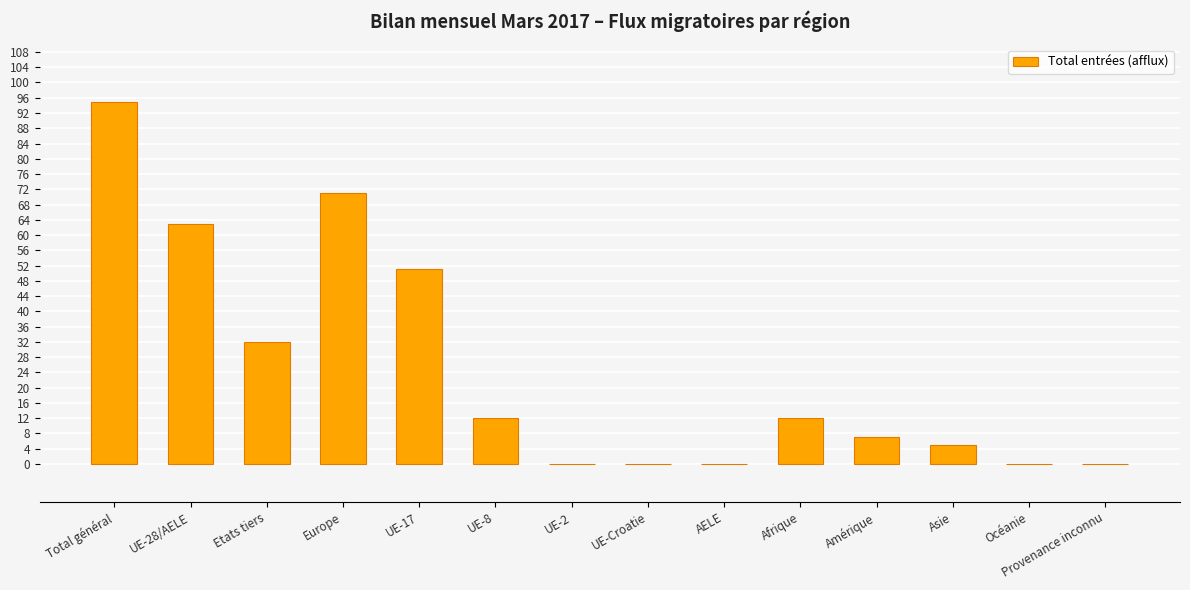

Which has a higher value, UE-17 or Asie?

UE-17